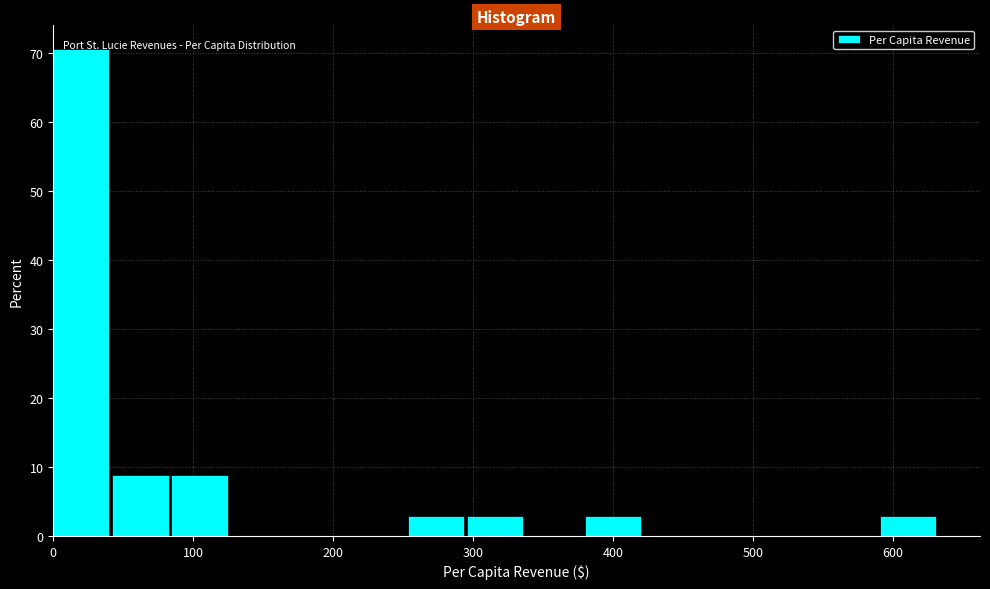

How tall is the bar that spans 250 to 300 on the x-axis? Neither the bar edges nor the heights are printed on the chart, so give them approximately, as read against the axes.

3